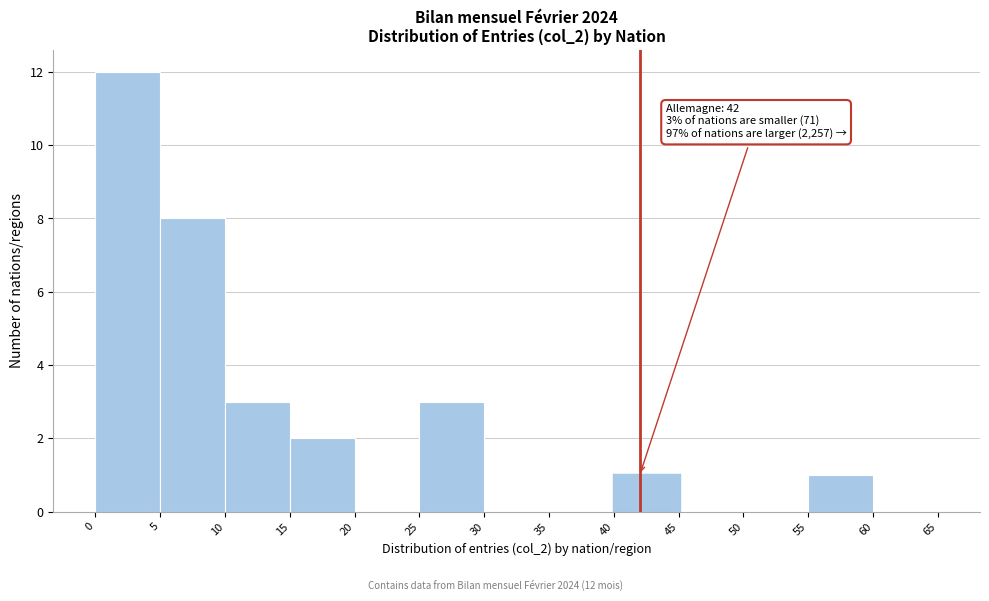

Over which range of the x-axis is the bar tallest?

0 to 5